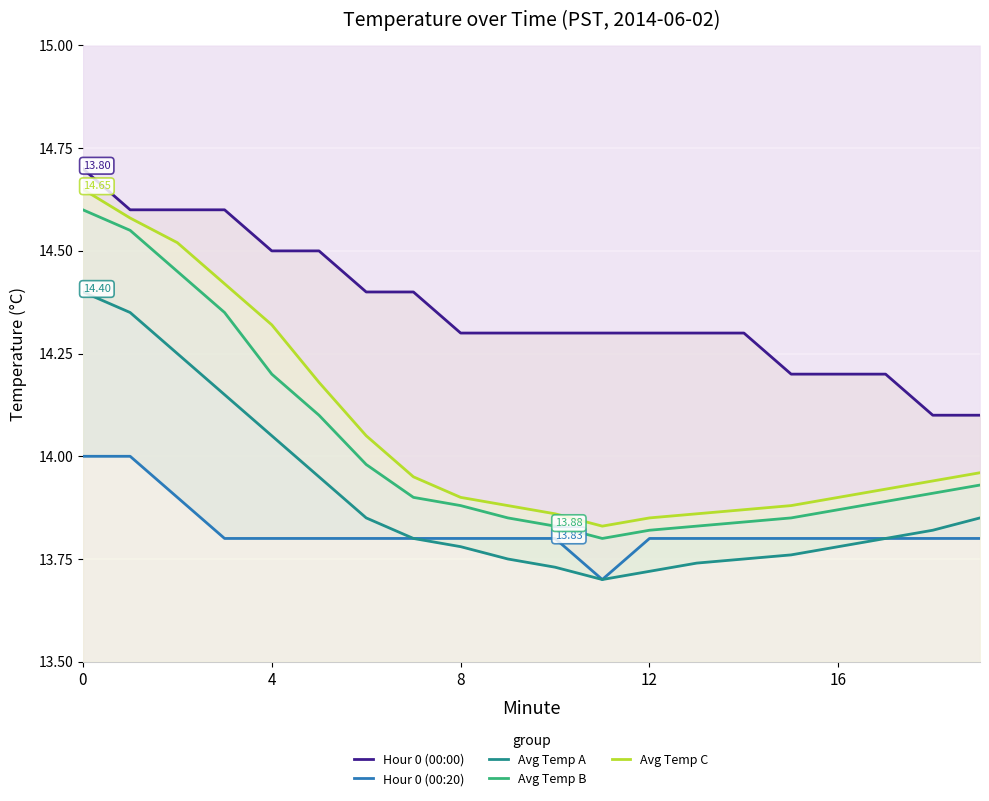

What is the average value of the Hour 0 (00:20) series?

13.8